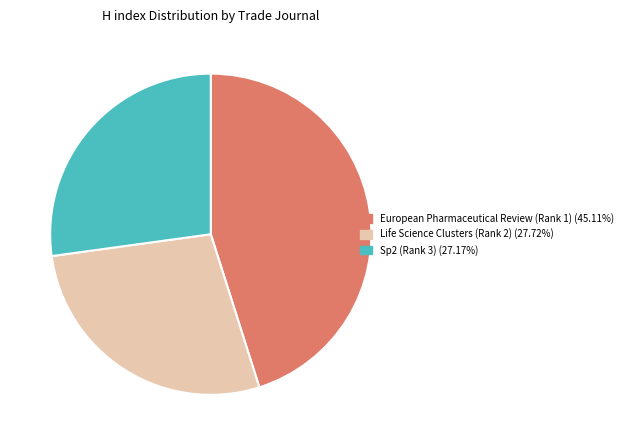

What is the ratio of the value at Sp2 (Rank 3) (27.17%) to the value at Life Science Clusters (Rank 2) (27.72%)?

1.0